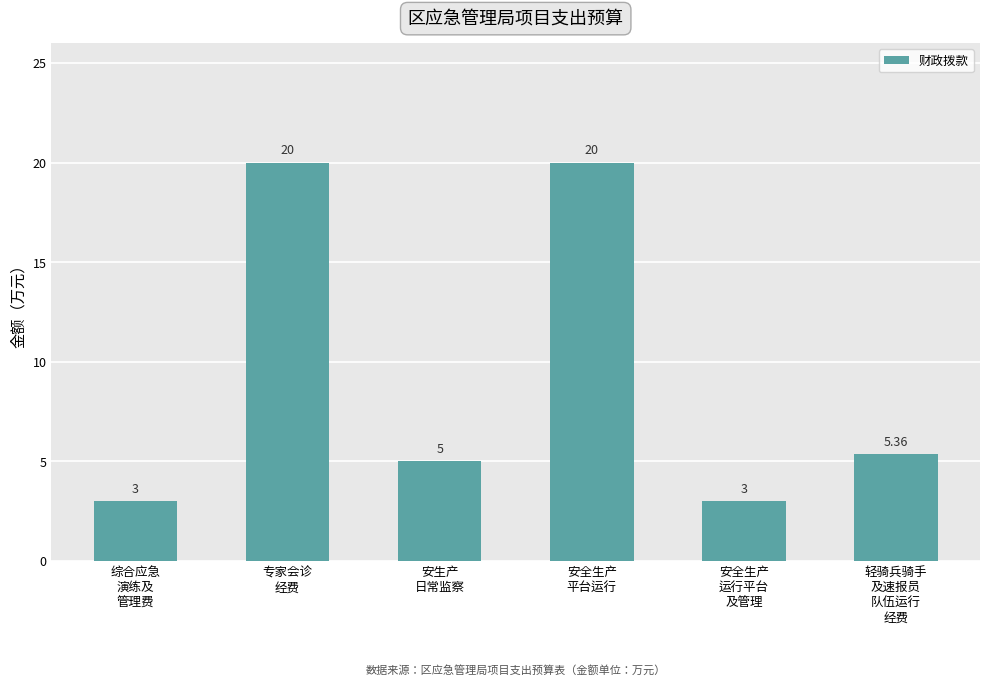

What is the difference between the maximum and minimum values?

17.0